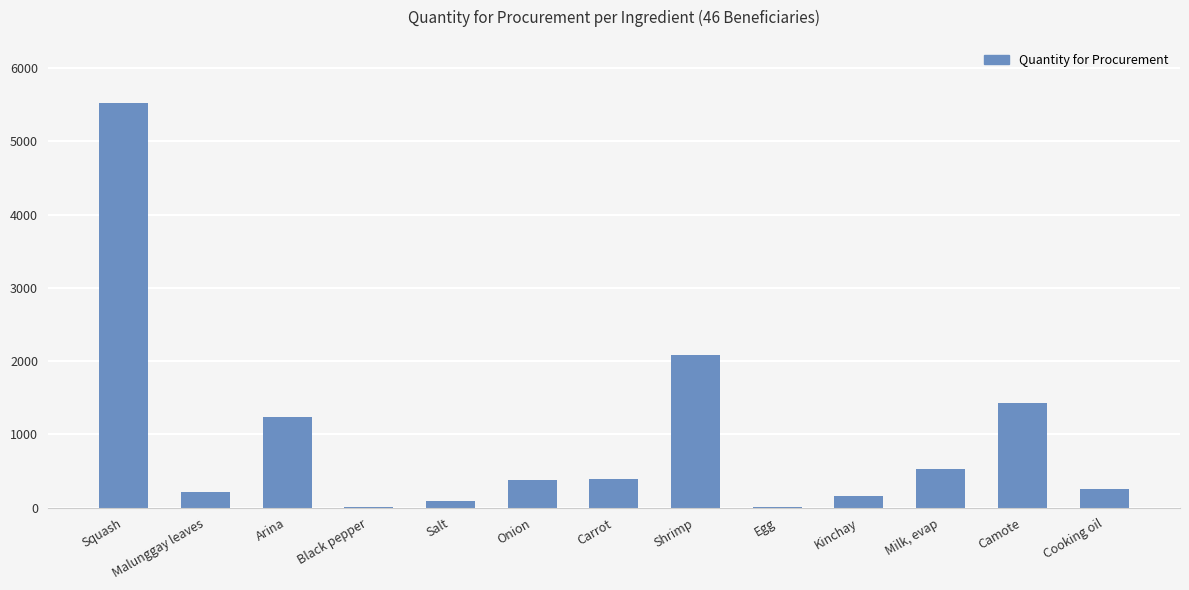

The chart shows a value of 1181 at Squash. True or false?

False